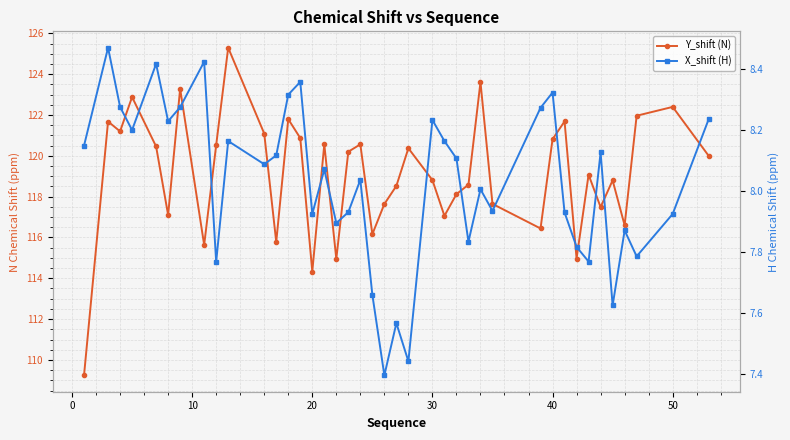

True or false: Y_shift (N) and X_shift (H) cross at least once.

False